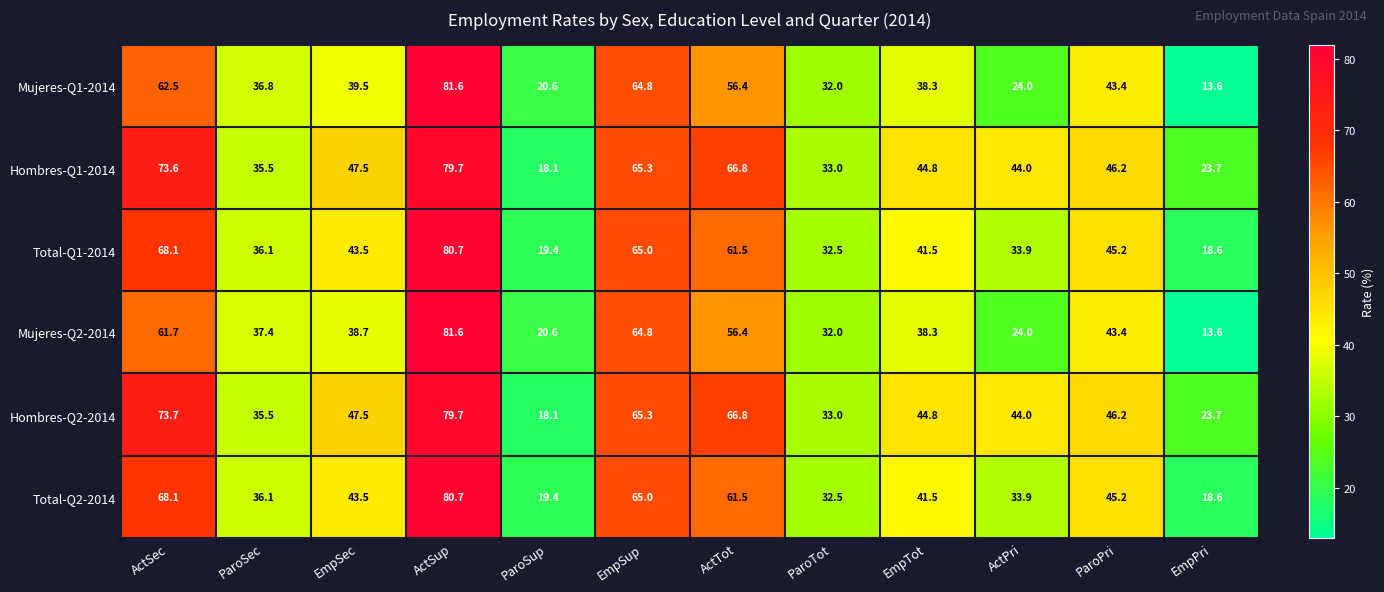

What is the difference between the highest and lowest values at ParoSec?

1.9